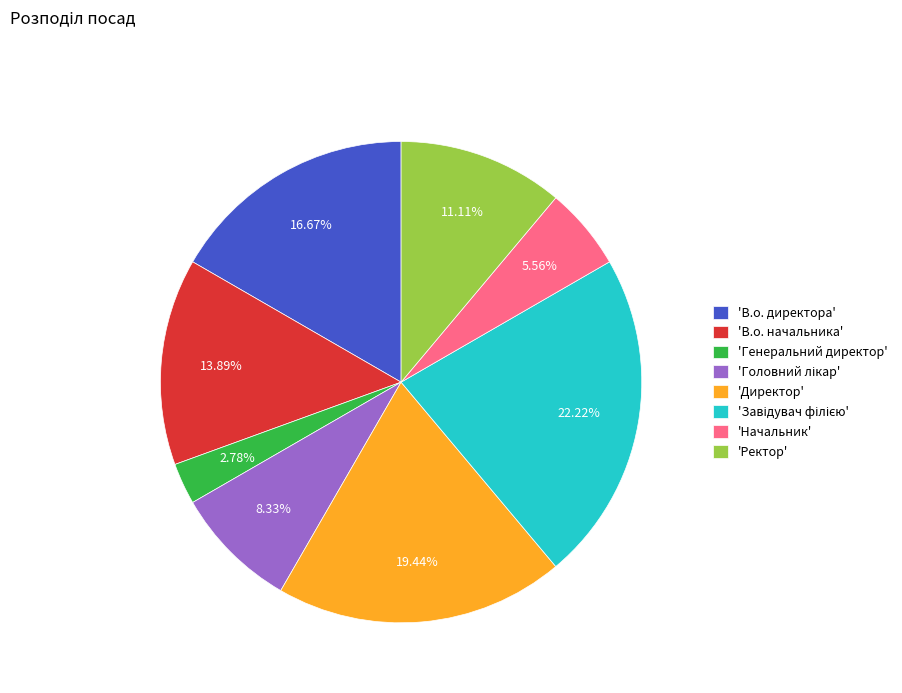

What is the smallest slice in the pie chart?

'Генеральний директор'